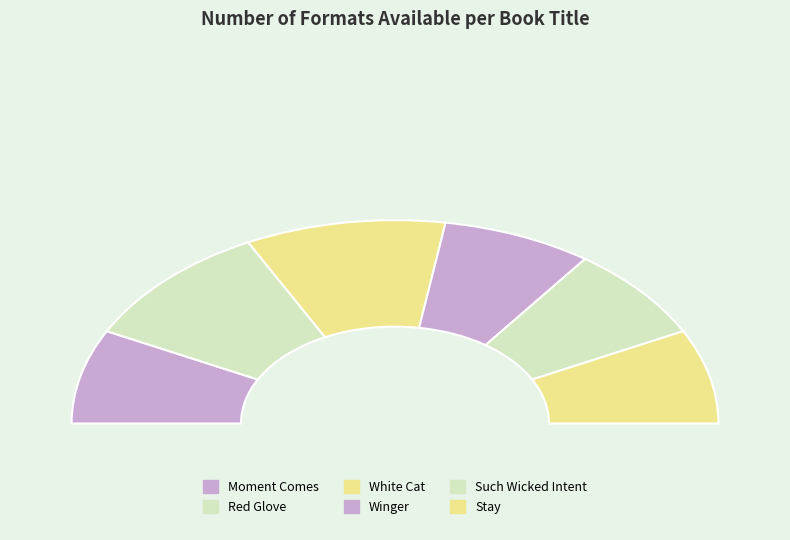

To the nearest percent, what is the average slice percentage?

17%